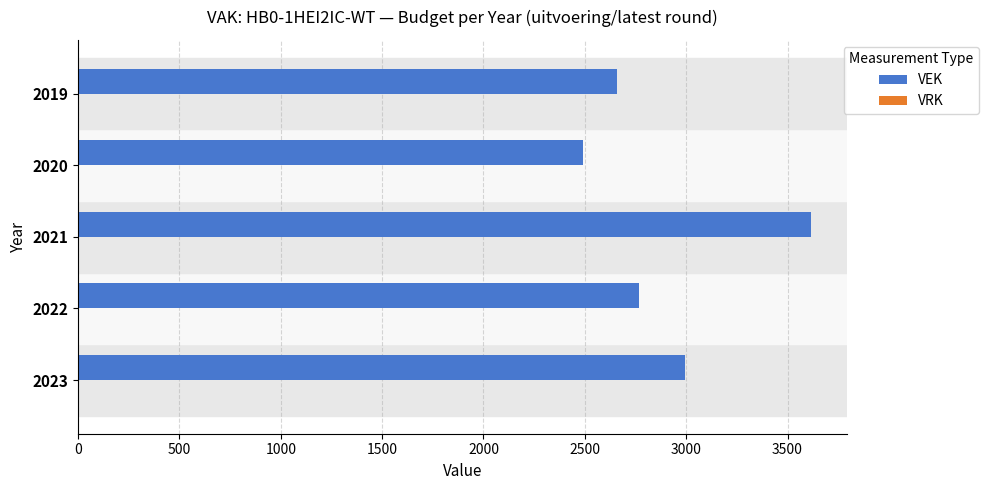

Which category has the lowest value across all series?

2020